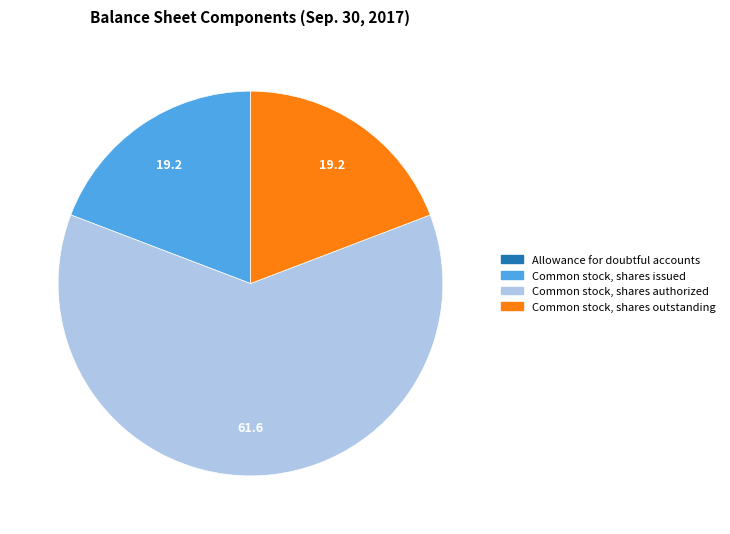

The Common stock, shares issued slice represents 19% of the pie. True or false?

True